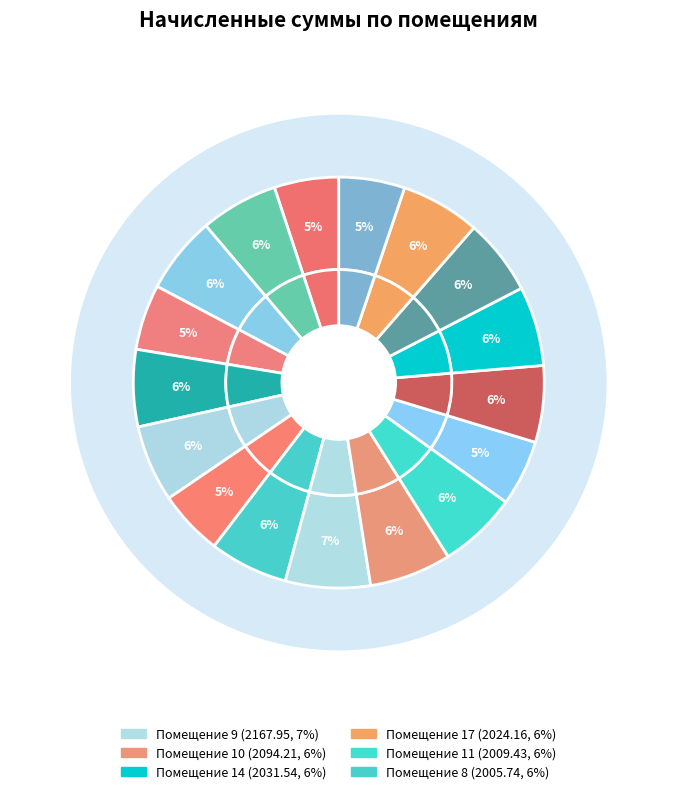

Combined, what portion of the pie is 17 and 4?

11.4%